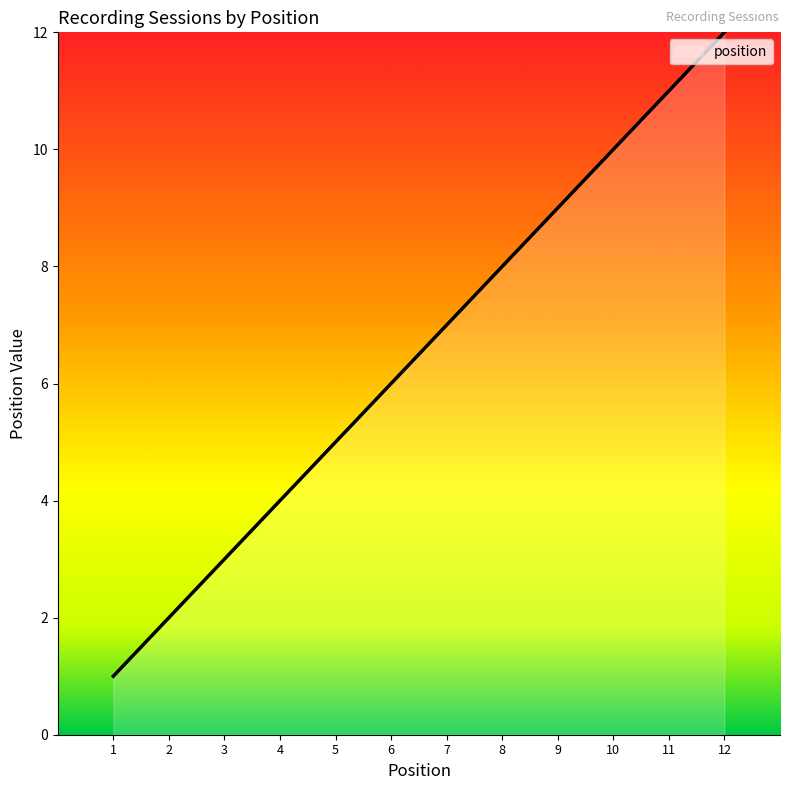

The chart shows a value of 3 at 7. True or false?

False